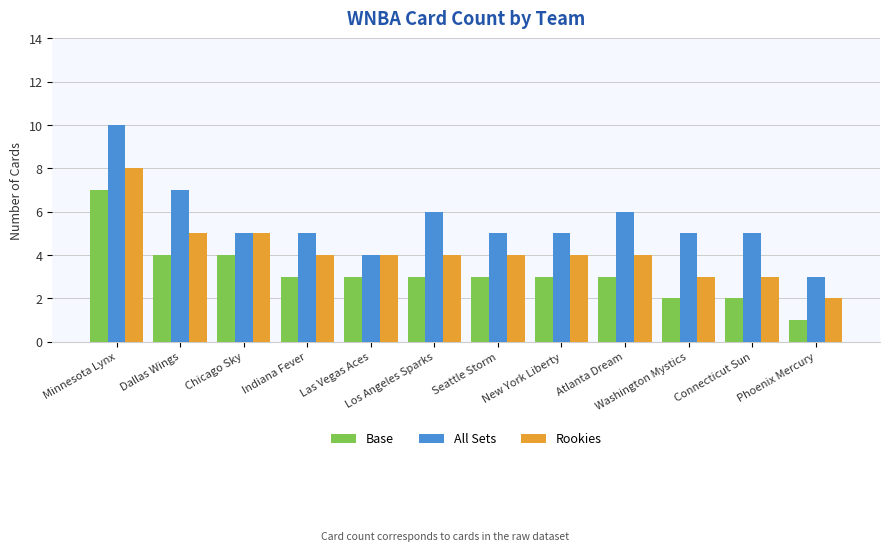

What are all the series names shown in the legend?

Base, All Sets, Rookies